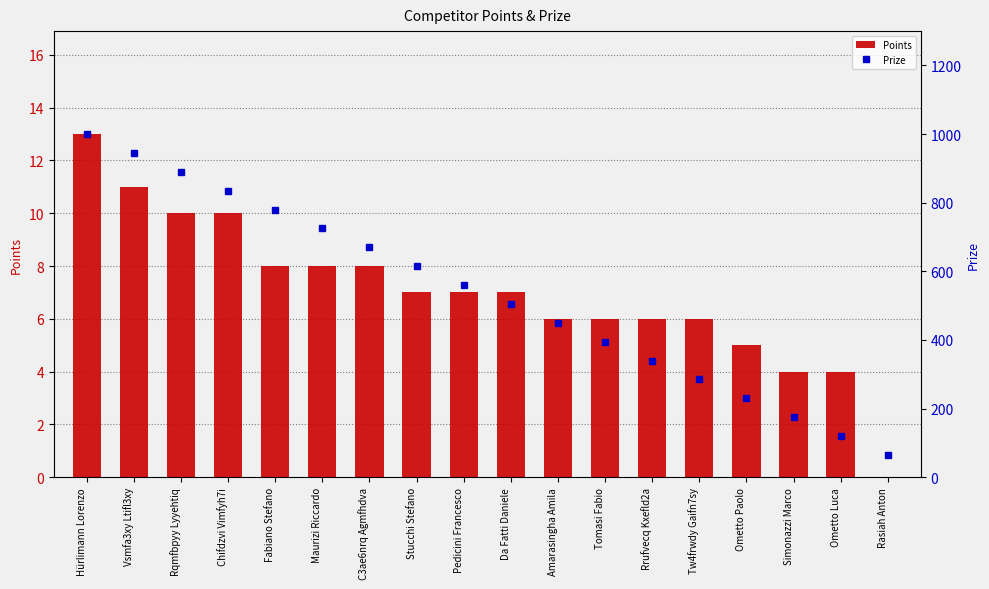

The value of Prize at Pedicini Francesco is 560. True or false?

True